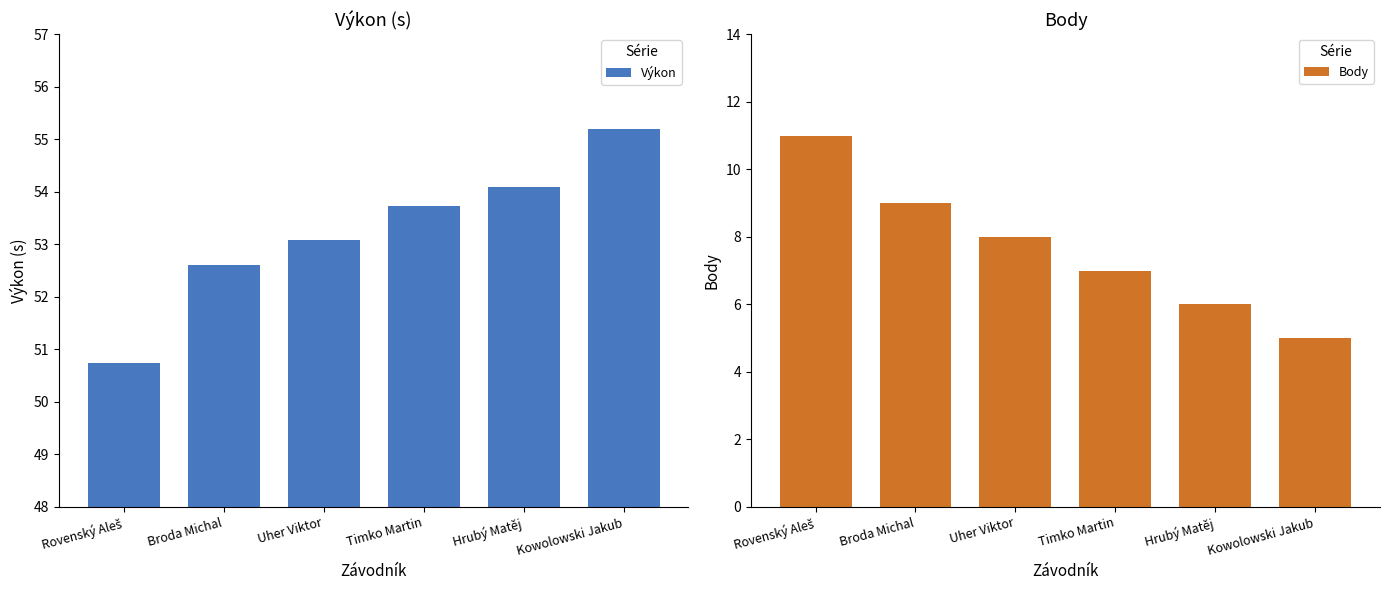

Are the bars horizontal?

No